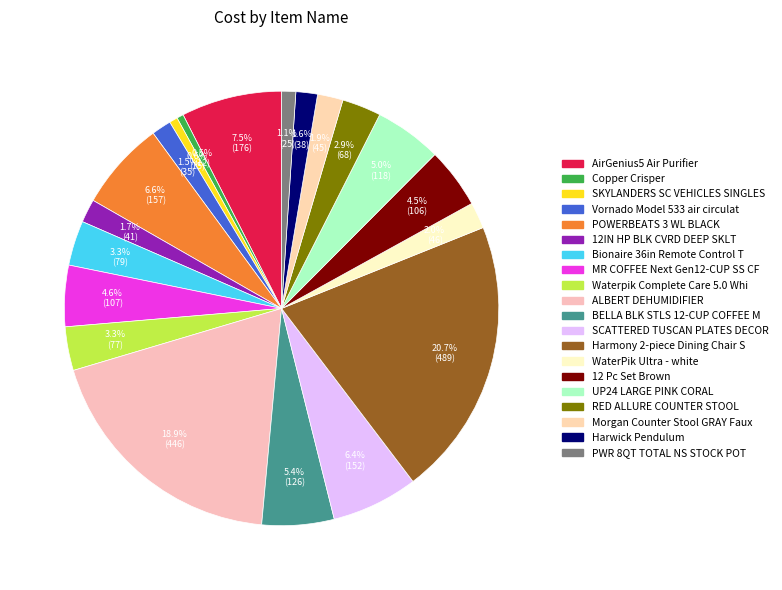

How many segments does this pie chart have?

20